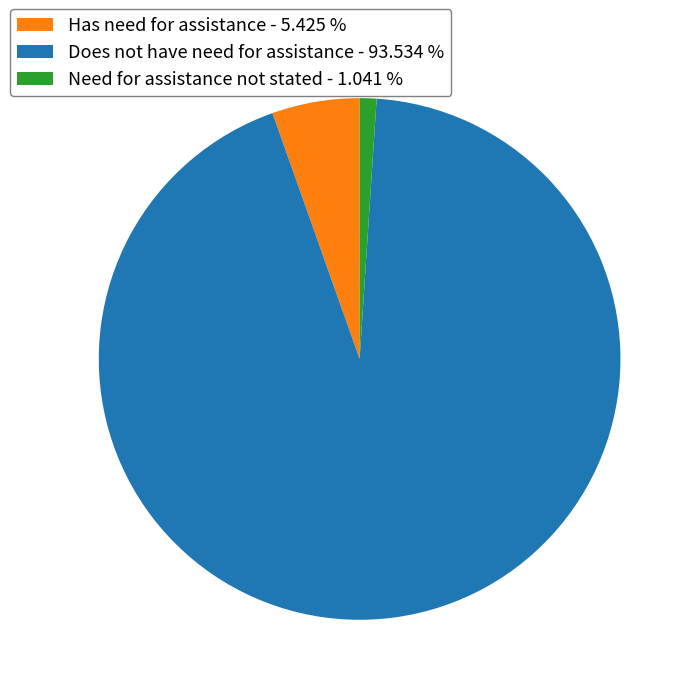

Does Has need for assistance - 5.425 % represent more than half of the total?

No